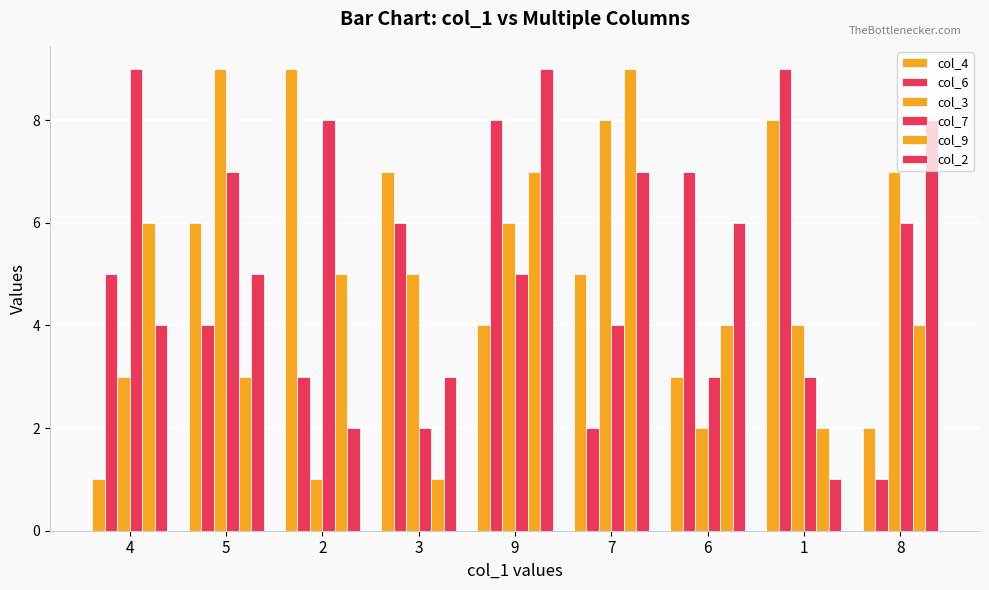

What is the approximate value of col_3 at 5?

9